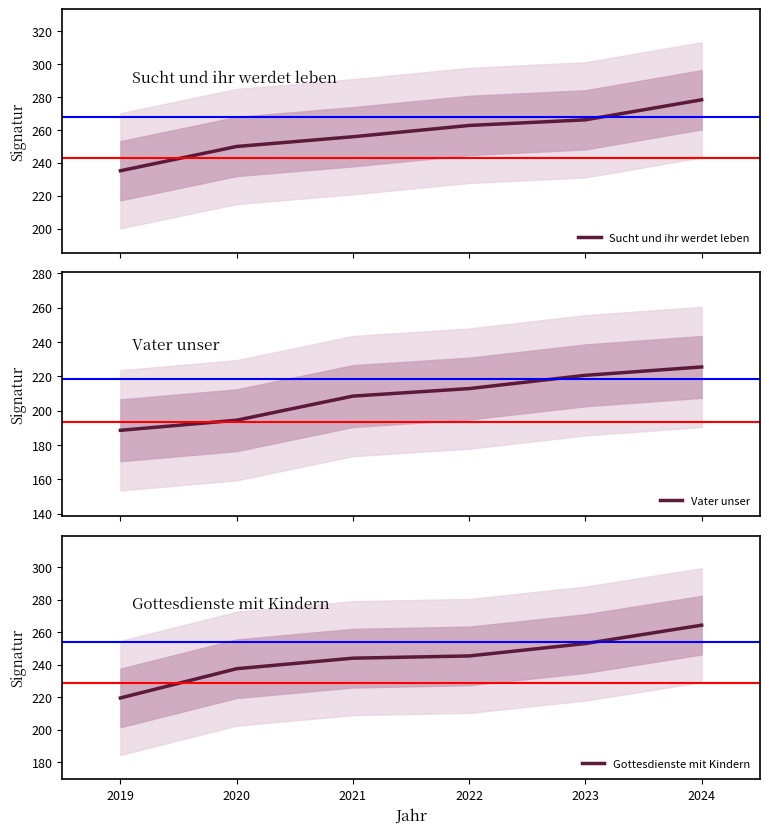

True or false: Vater unser and Sucht und ihr werdet leben cross at least once.

False